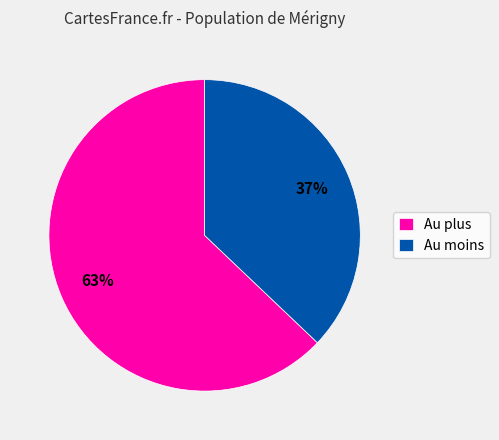

Which category has the biggest portion of the pie?

Au plus